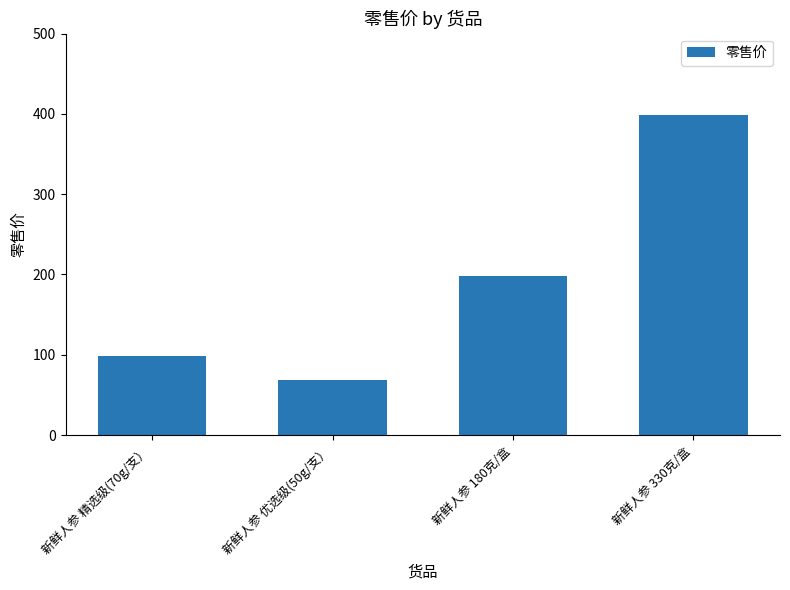

Is it true that the value at 新鲜人参 精选级(70g/支） is 46?

False